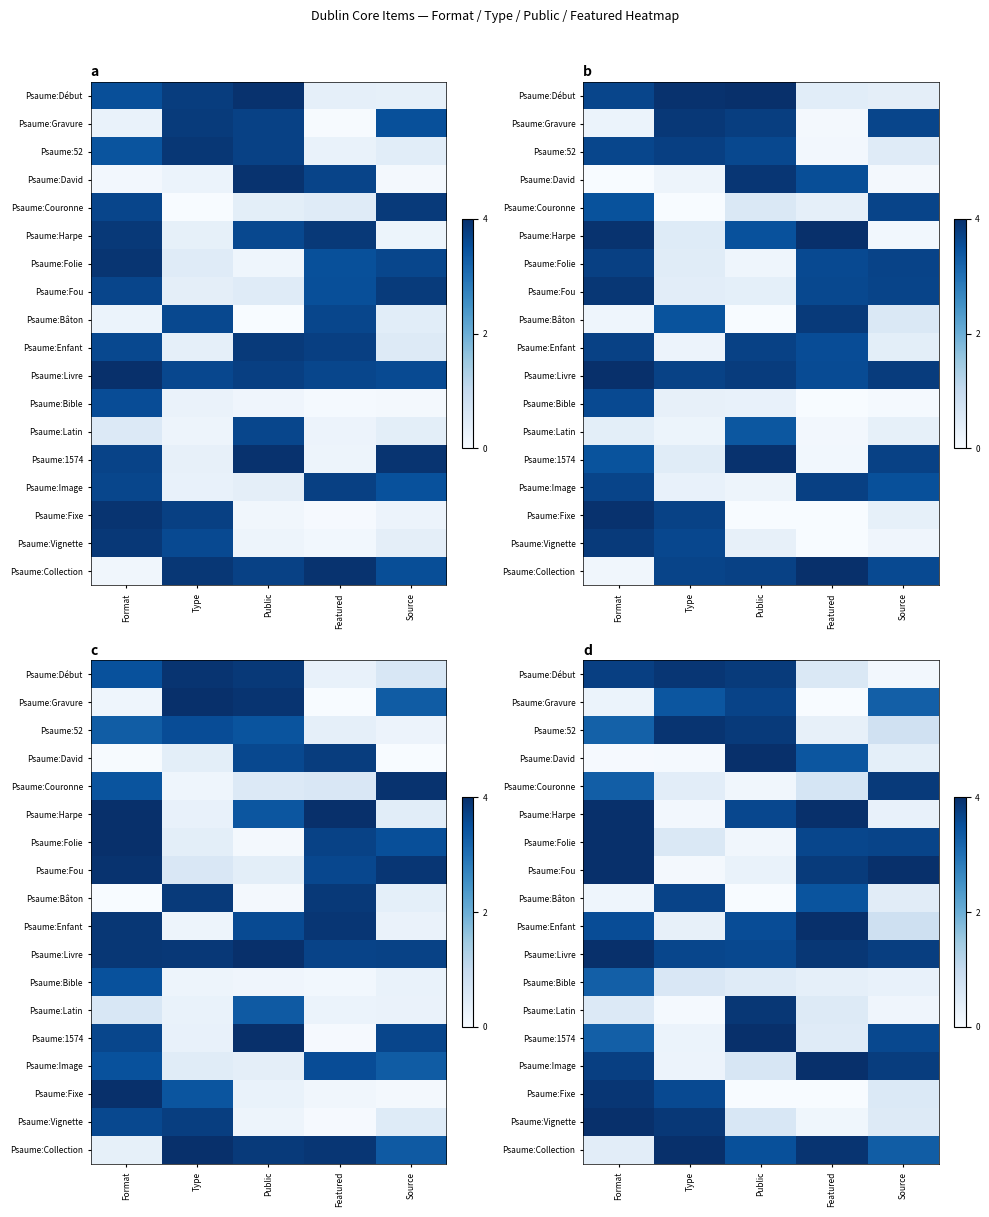

What is the approximate value of Psaume:Livre at Public?

3.6